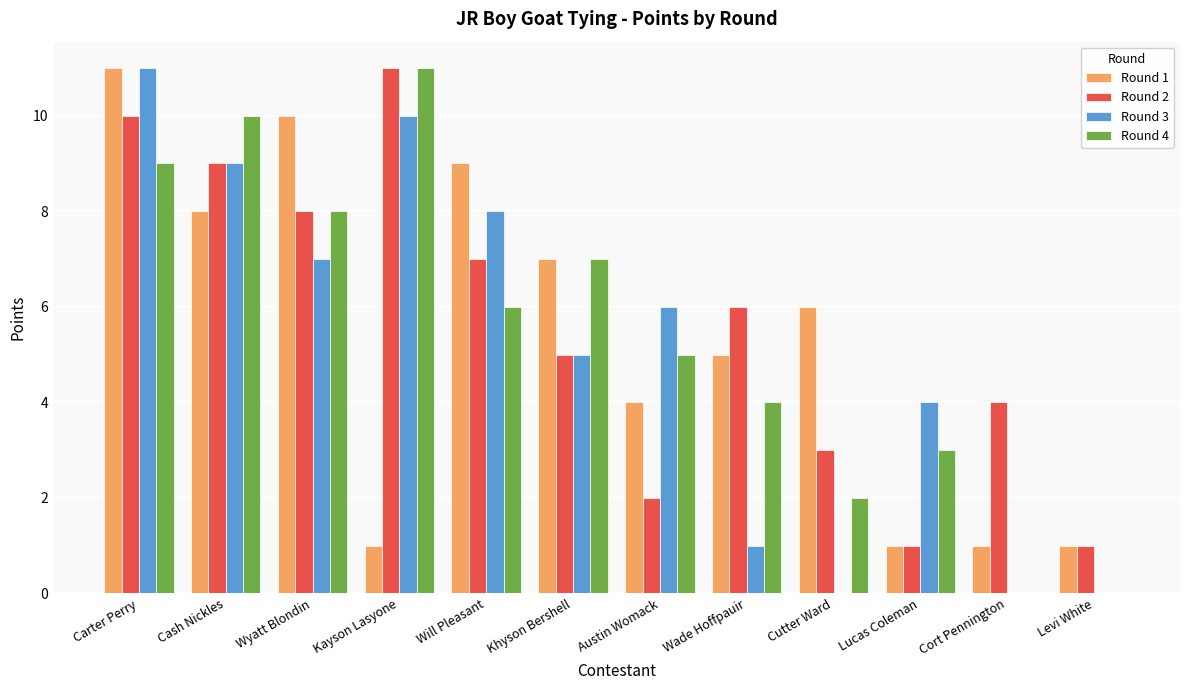

At which category is the sum across all series the highest?

Carter Perry